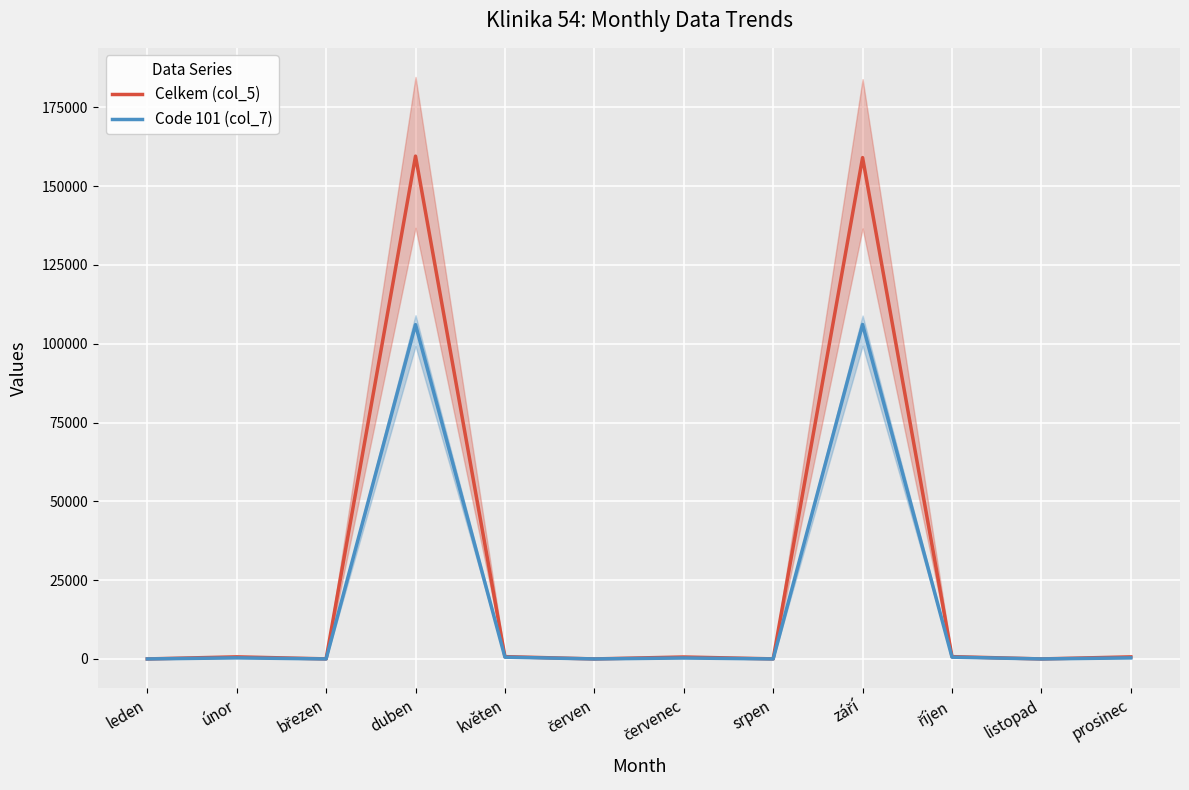

At which category does Celkem (col_5) reach its first local valley?

březen